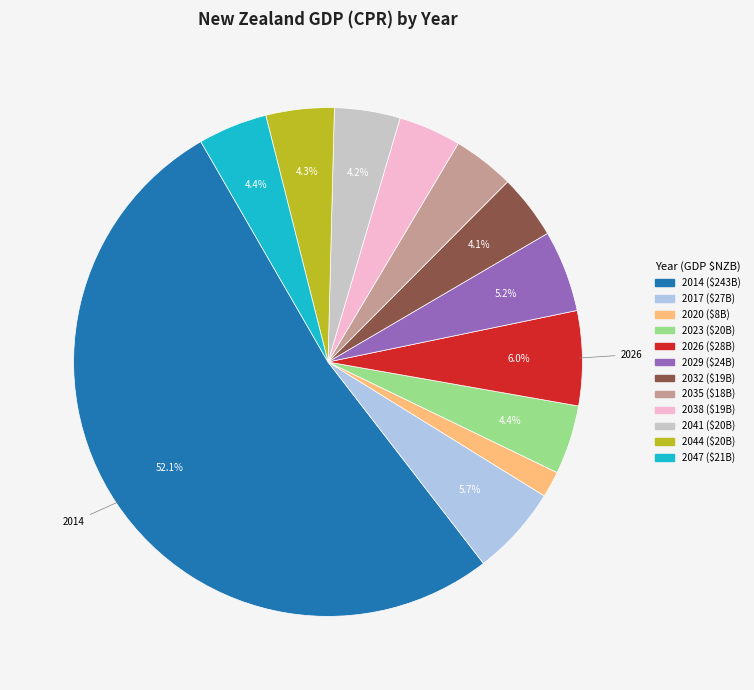

Is there any slice that represents more than half of the pie?

Yes